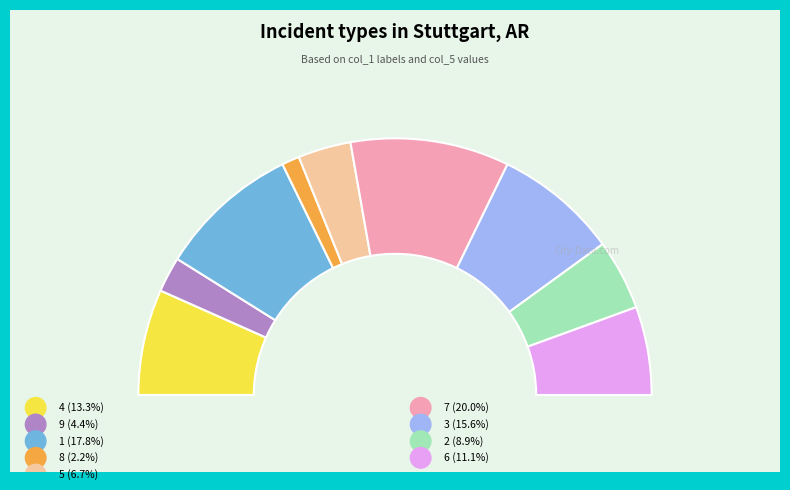

What percentage is the 8 slice, to the nearest percent?

2%